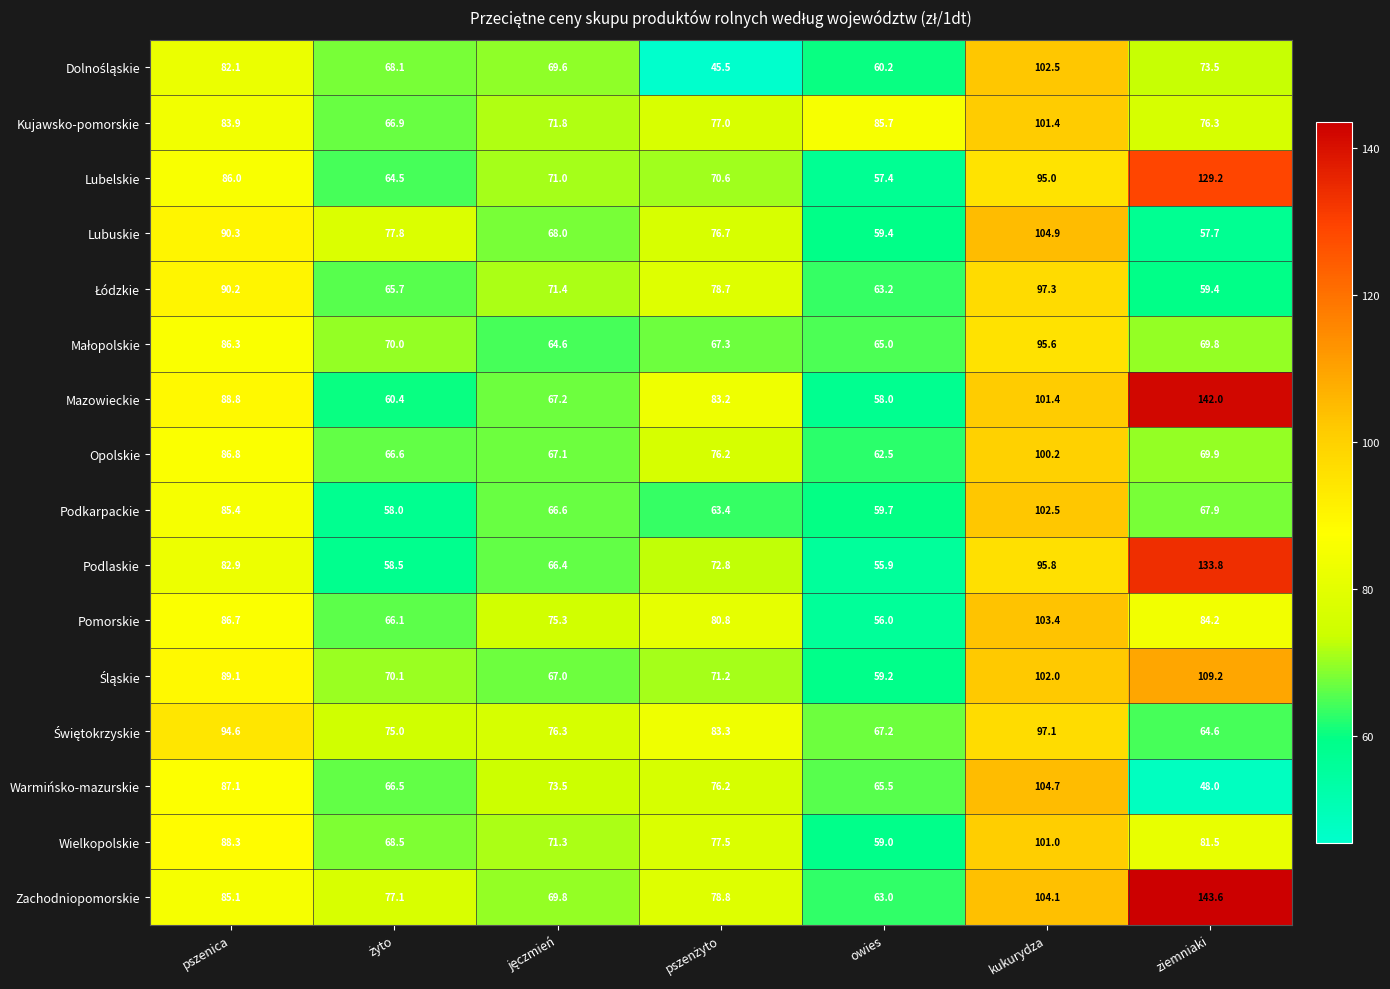

True or false: Mazowieckie has a value of 172.2 at kukurydza.

False